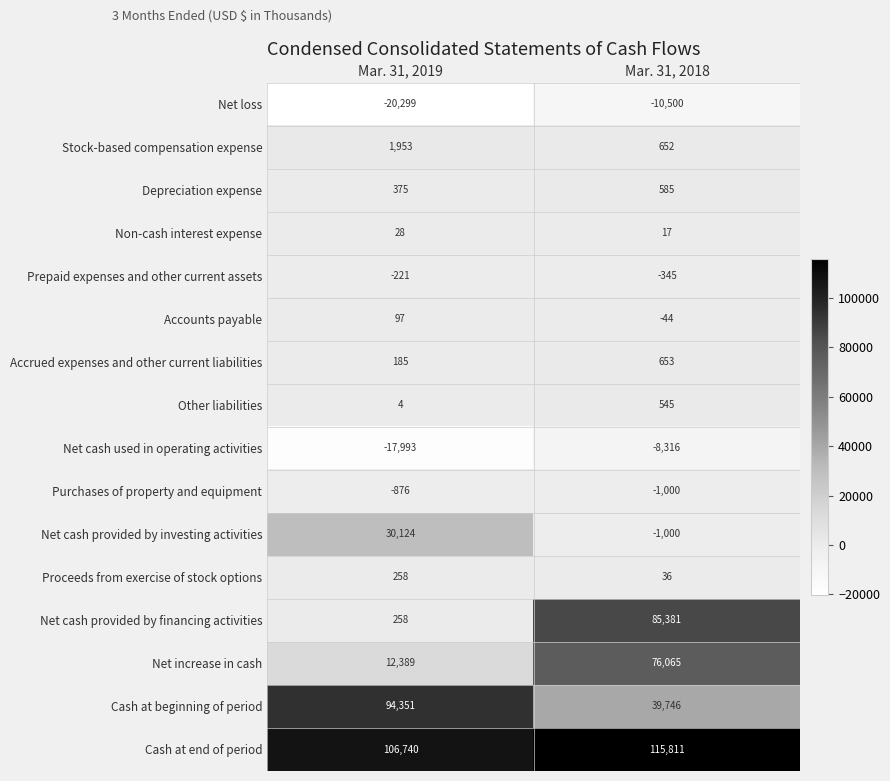

Where is Net loss nearest to the value -15399?

Mar. 31, 2018